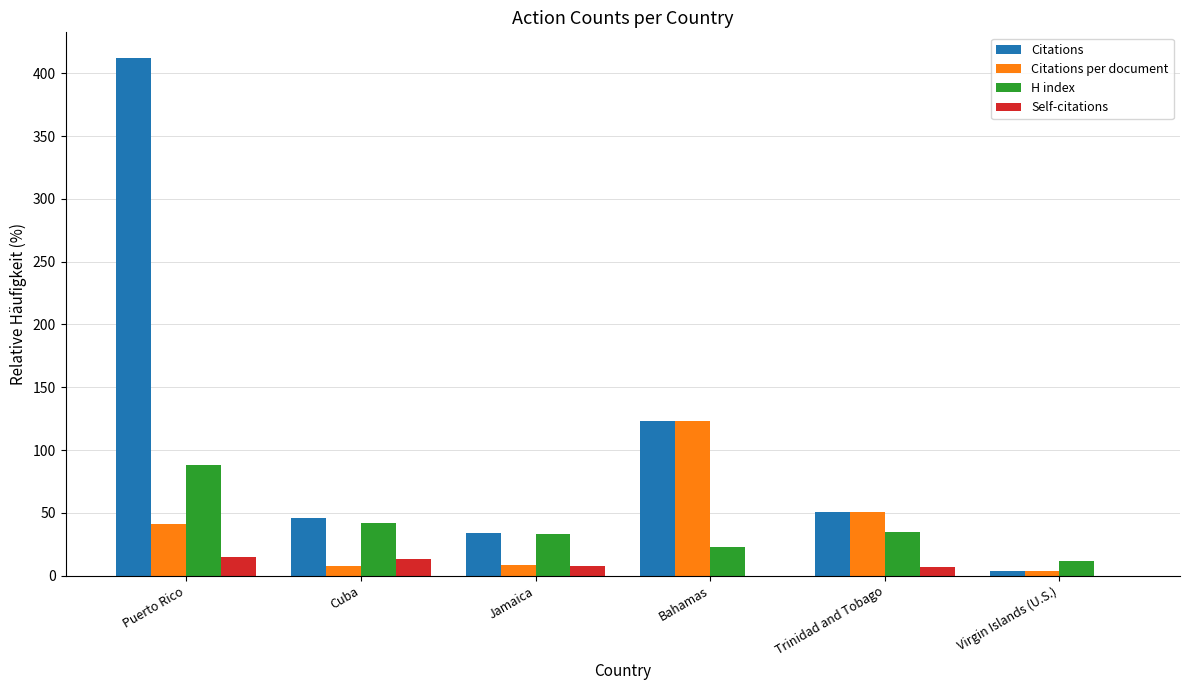

How many series are shown in this chart?

4